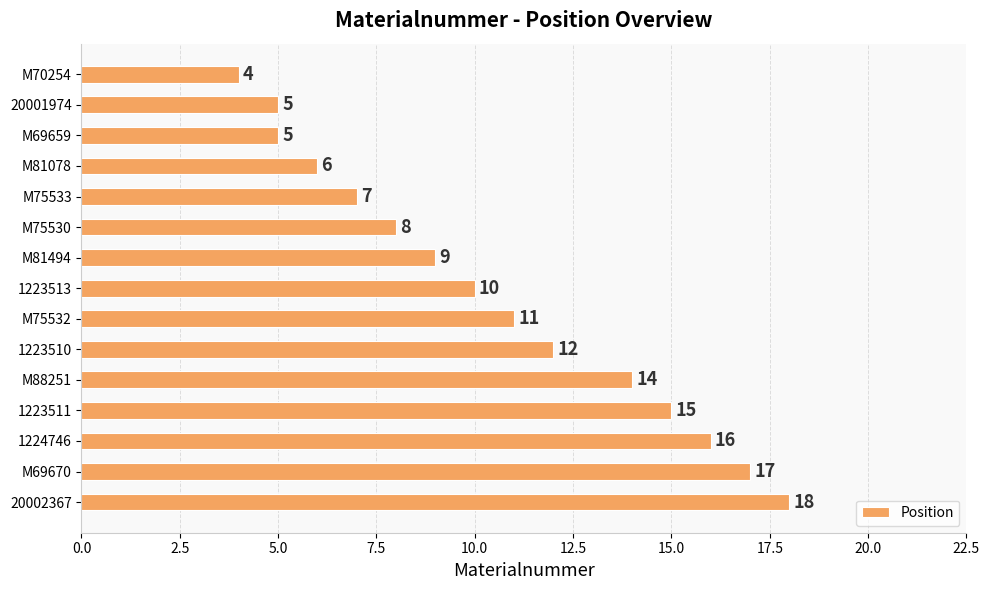

Reading top to bottom, transcribe all the data shown in this chart.

4	5	5	6	7	8	9	10	11	12	14	15	16	17	18